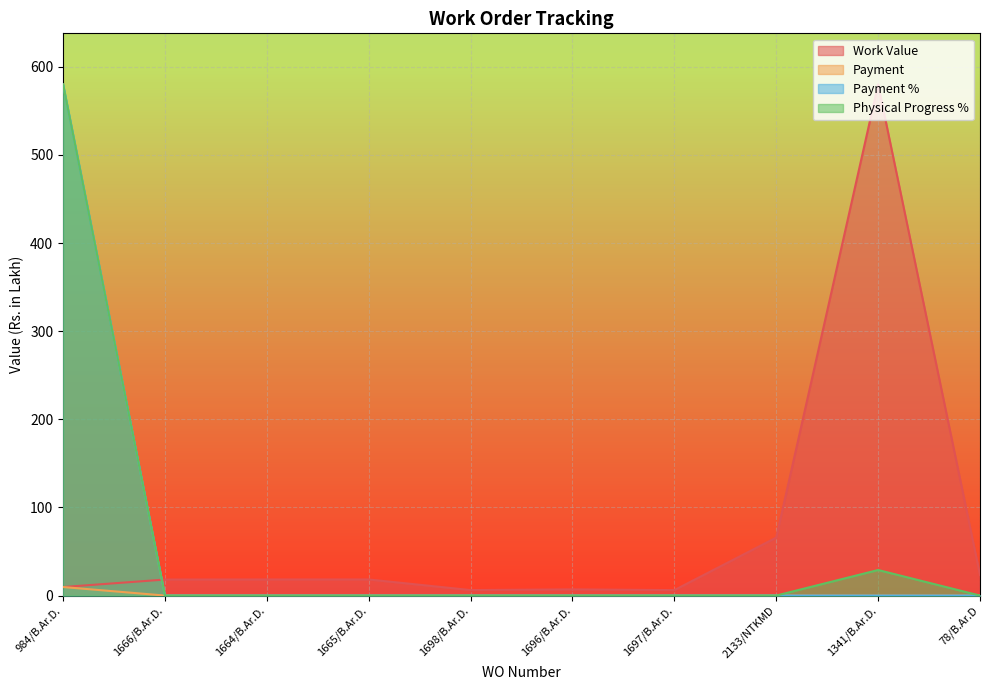

What is the sum of all Payment % values?

580.0